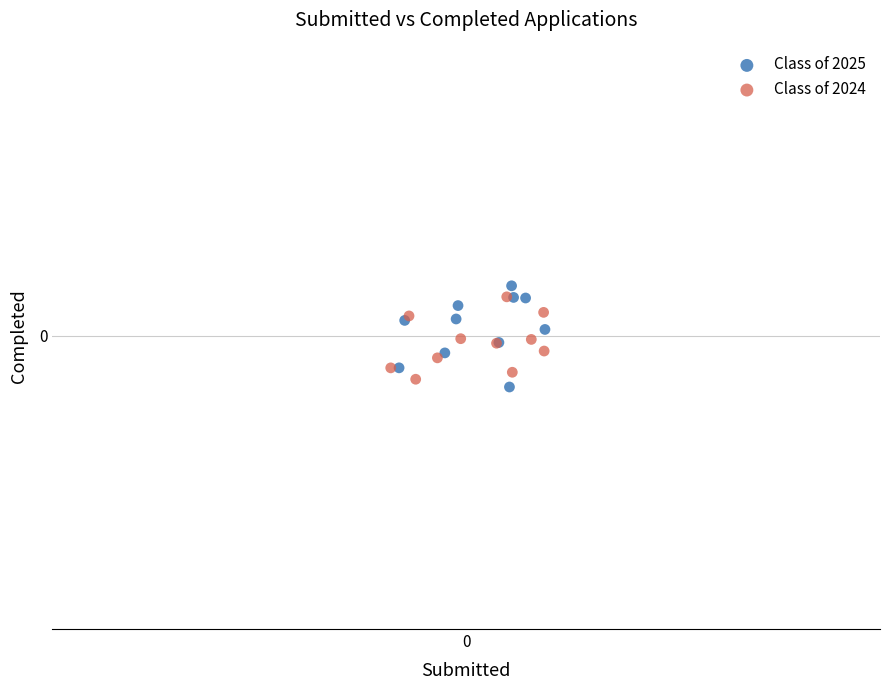

What are all the series names shown in the legend?

Class of 2025, Class of 2024